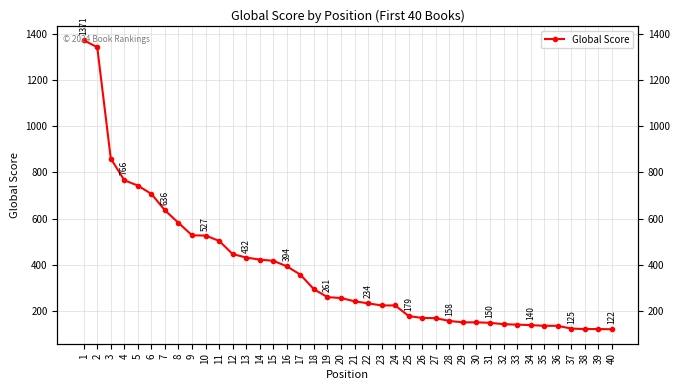

True or false: the data has more than 0 interior local peaks.

False